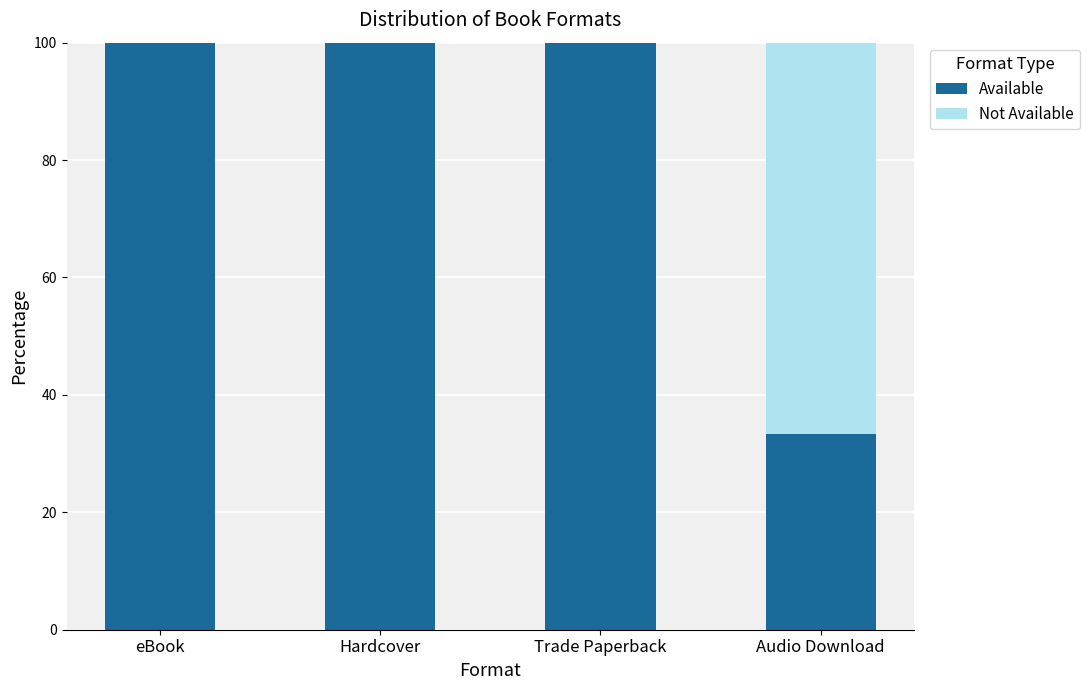

The value of Available at eBook is 100.0. True or false?

True